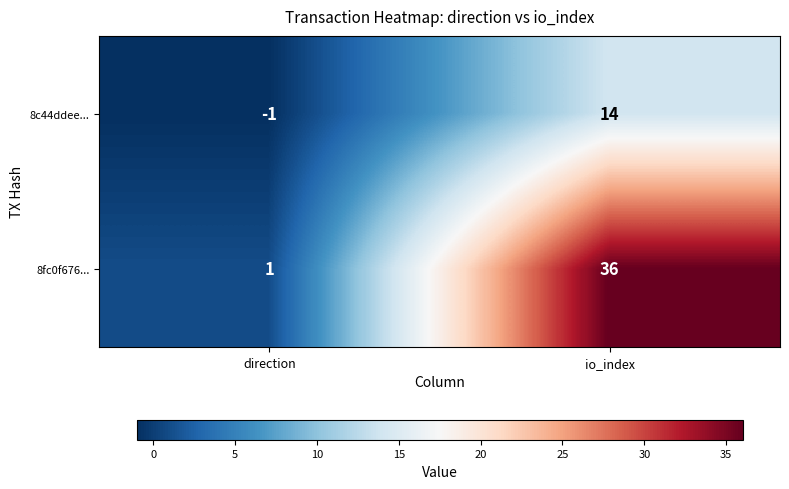

How many data points does each series have?

2